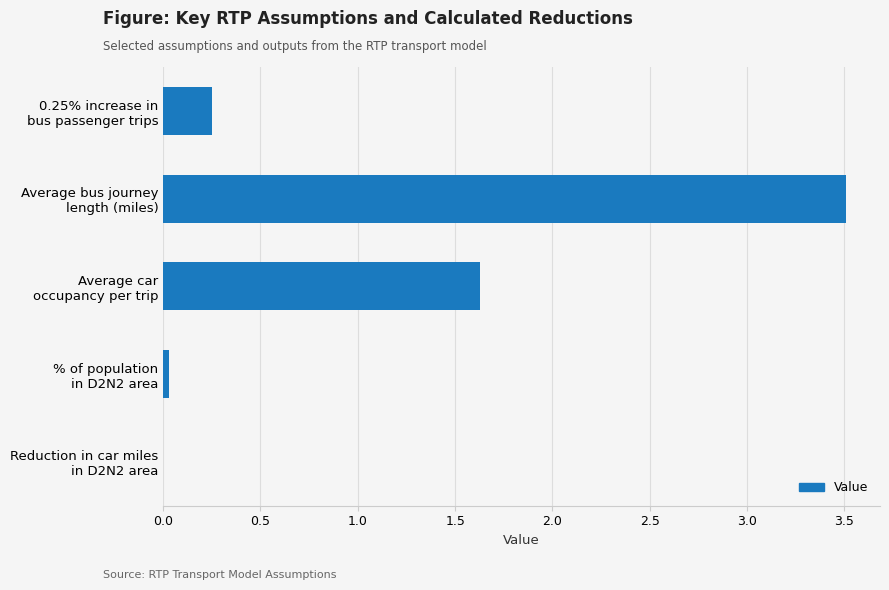

Does the chart contain stacked bars?

No